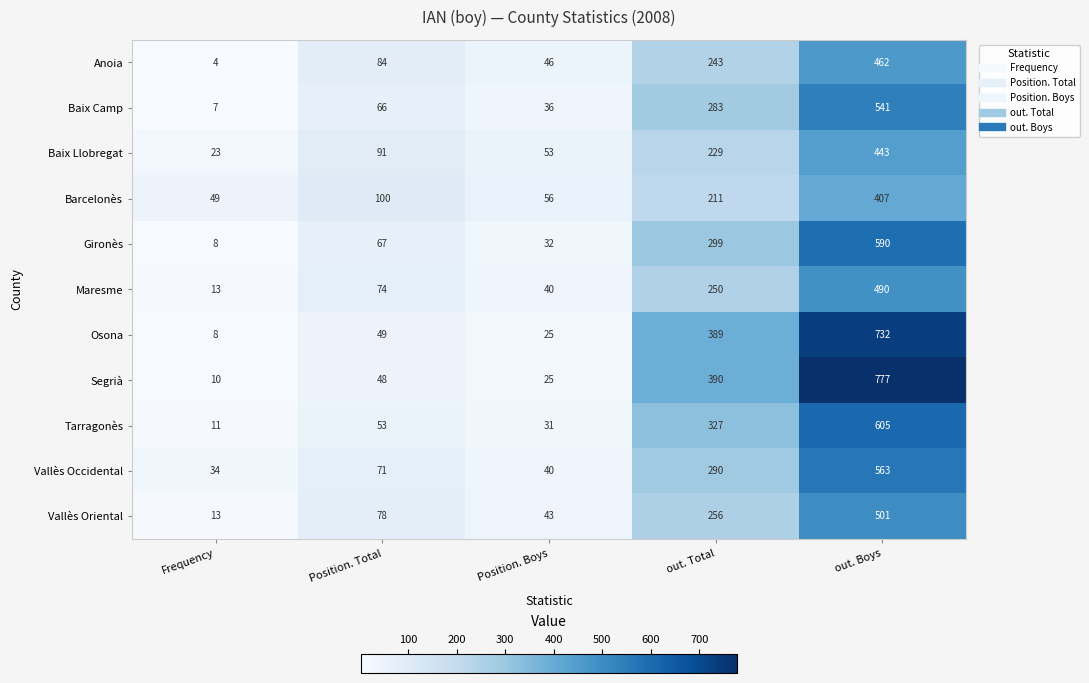

What is the smallest value displayed?

4